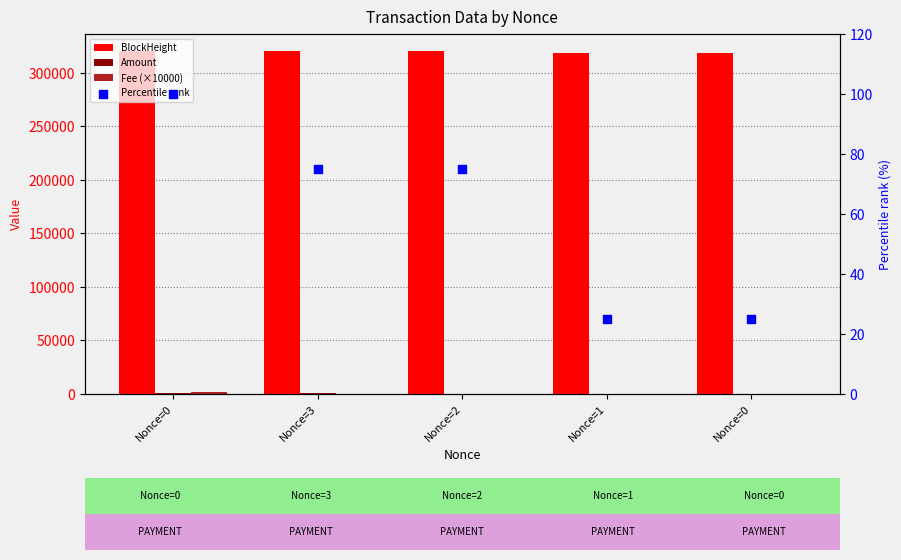

At which category is the sum across all series the highest?

Nonce=0